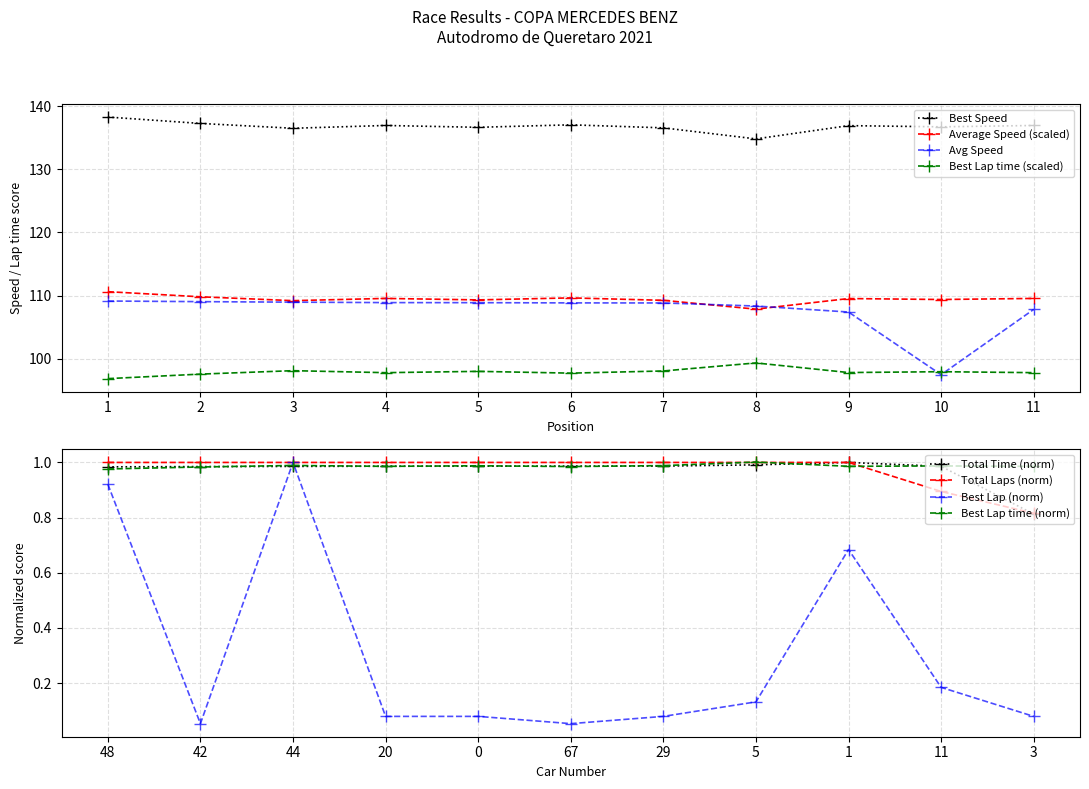

Which category has the highest value in the Best Lap series?

44